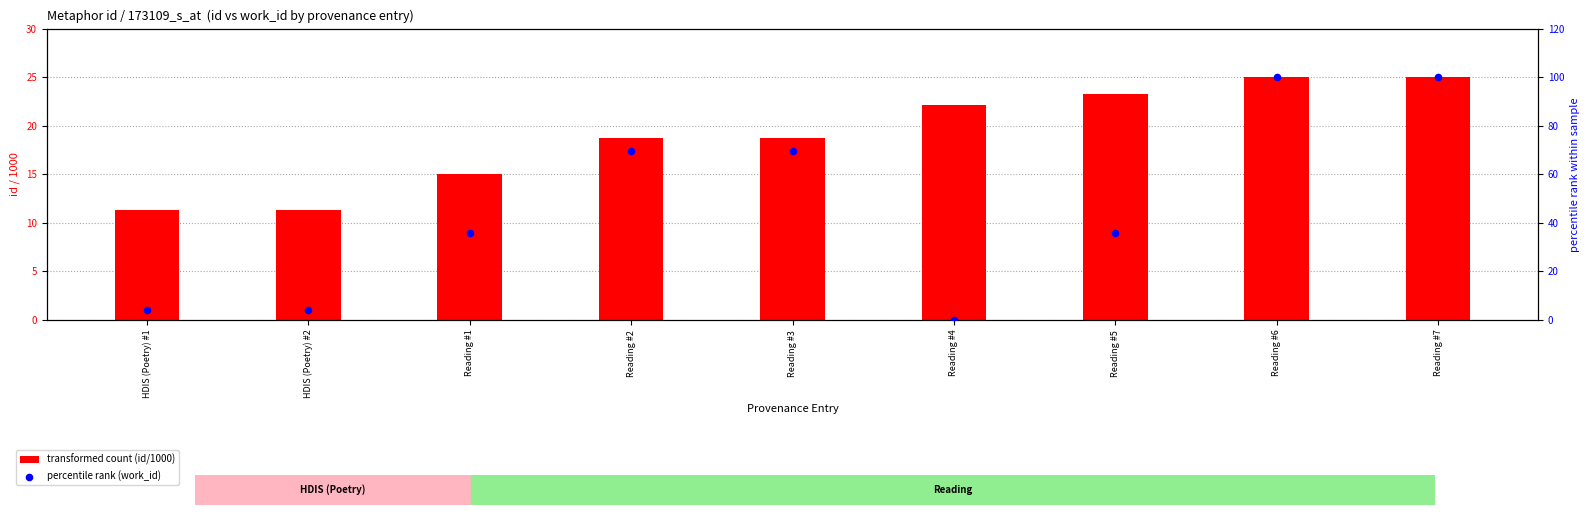

Which series contains the highest Y value?

percentile rank (work_id)